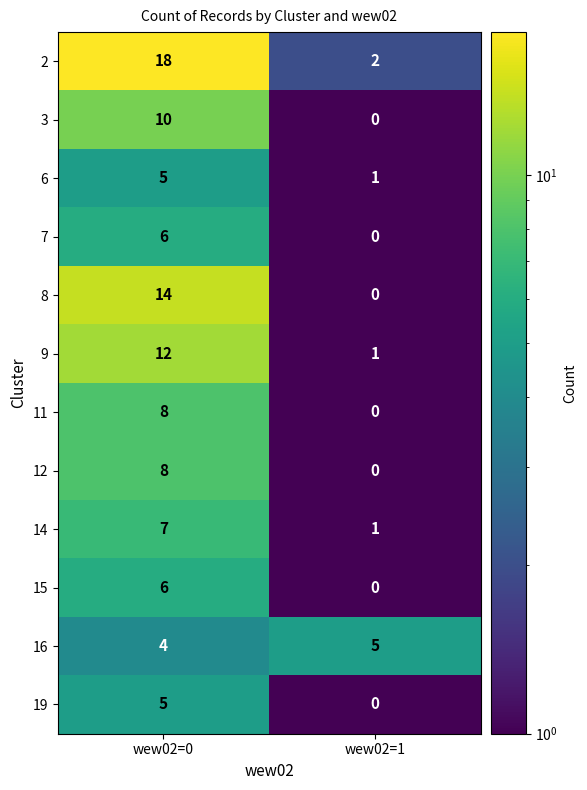

Reading left to right, list all the values displayed in this chart.

2: wew02=0=18	wew02=1=2
3: wew02=0=10	wew02=1=0
6: wew02=0=5	wew02=1=1
7: wew02=0=6	wew02=1=0
8: wew02=0=14	wew02=1=0
9: wew02=0=12	wew02=1=1
11: wew02=0=8	wew02=1=0
12: wew02=0=8	wew02=1=0
14: wew02=0=7	wew02=1=1
15: wew02=0=6	wew02=1=0
16: wew02=0=4	wew02=1=5
19: wew02=0=5	wew02=1=0